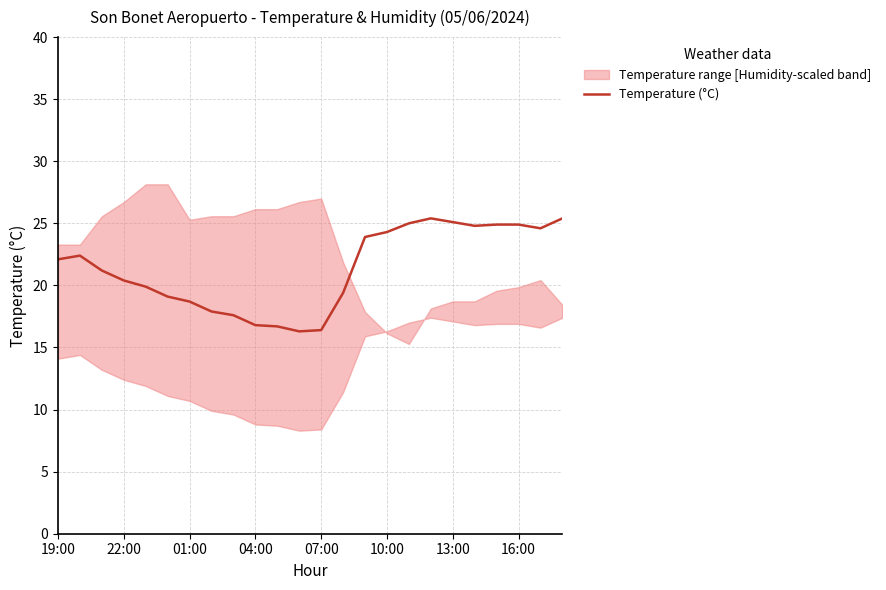

The Temperature (°C) series shows 38.1 at 13:00. True or false?

False